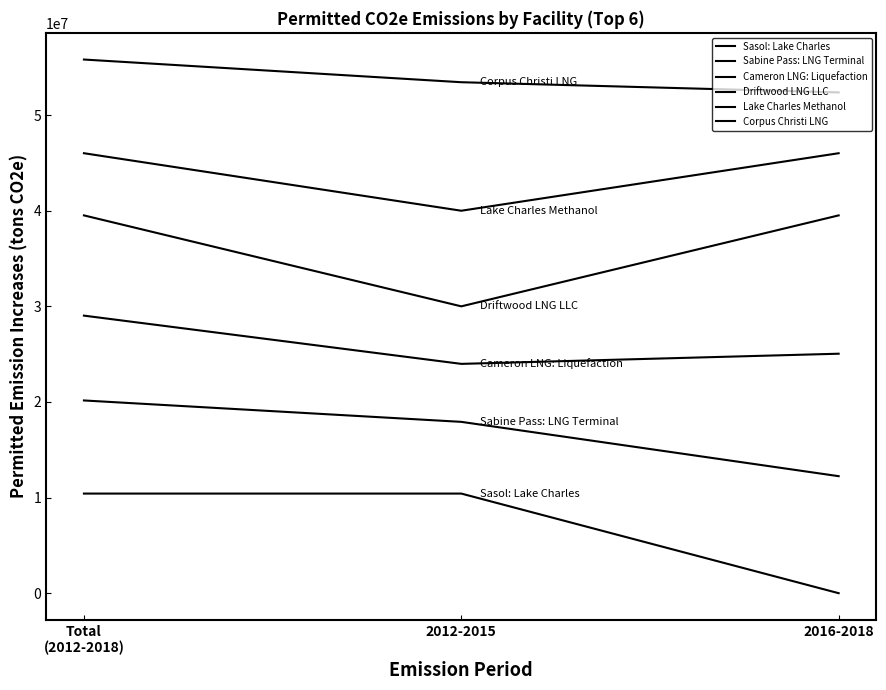

Reading right to left, what are all the values shown in this chart?

Sasol: Lake Charles: 0	10418839	10418839
Sabine Pass: LNG Terminal: 12238313	17919243	20157556
Cameron LNG: Liquefaction: 25046105	23983512	29029617
Driftwood LNG LLC: 39513442	30000000	39513442
Lake Charles Methanol: 46014977	40000000	46014977
Corpus Christi LNG: 52372879	53440566	55813445